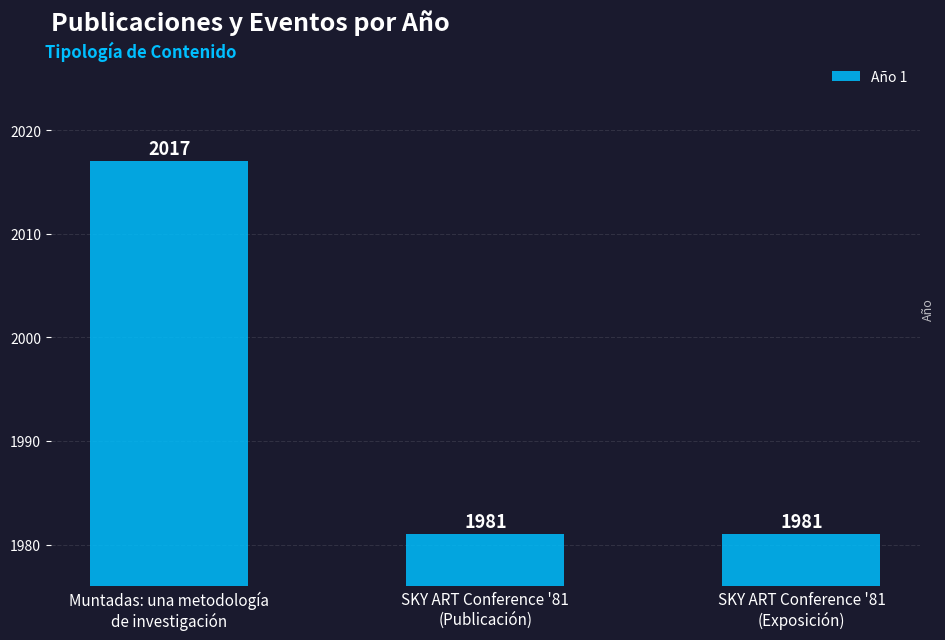

Which category has the highest value across all series?

Muntadas: una metodología
de investigación